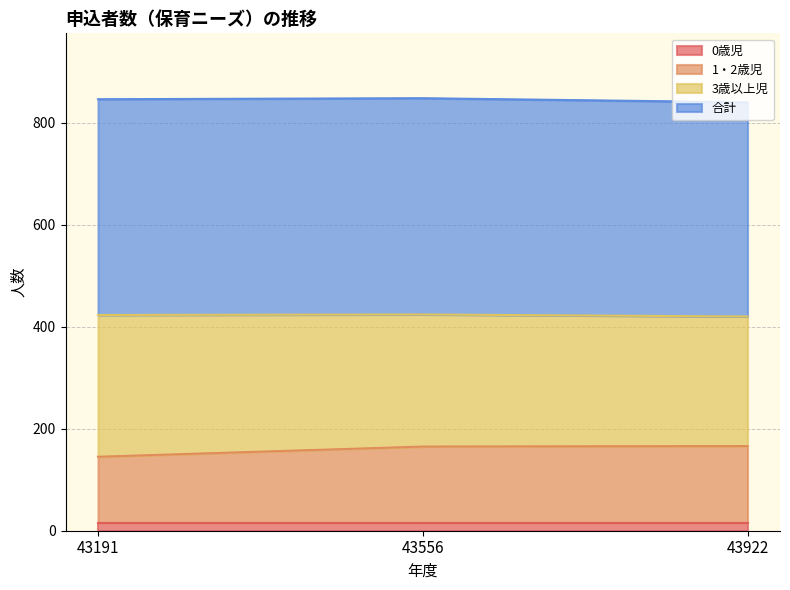

What is the value of the 合計 point at the 1st from the left?

423